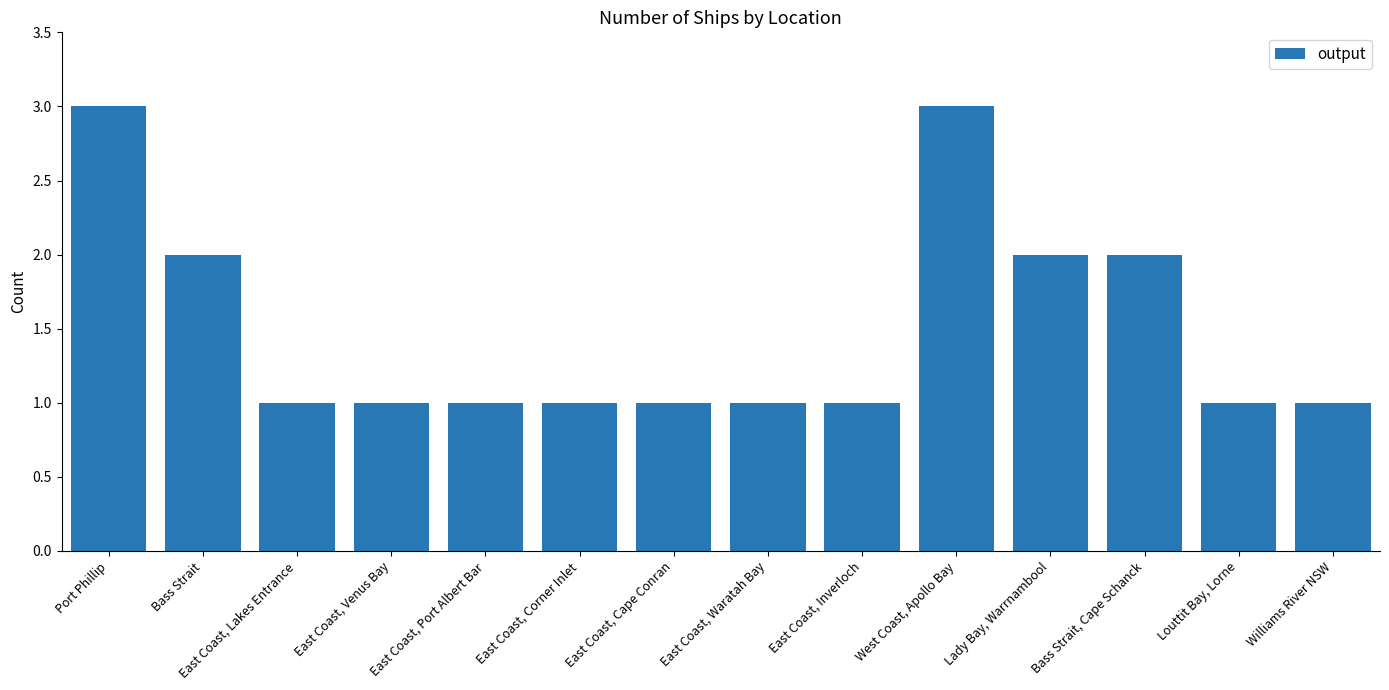

What is the label of the 13th bar from the right?

Bass Strait